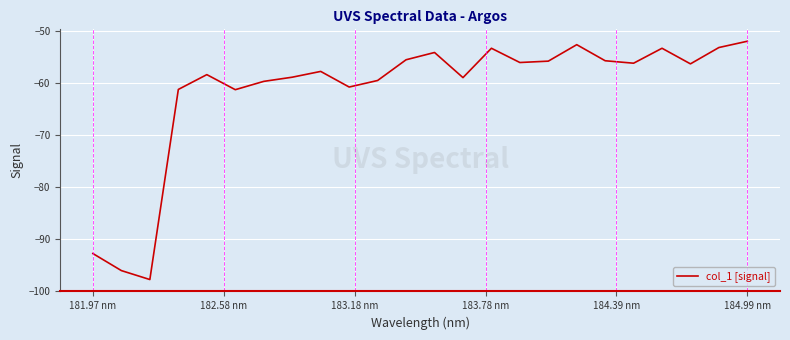

What is the sum of all values?

-1477.4